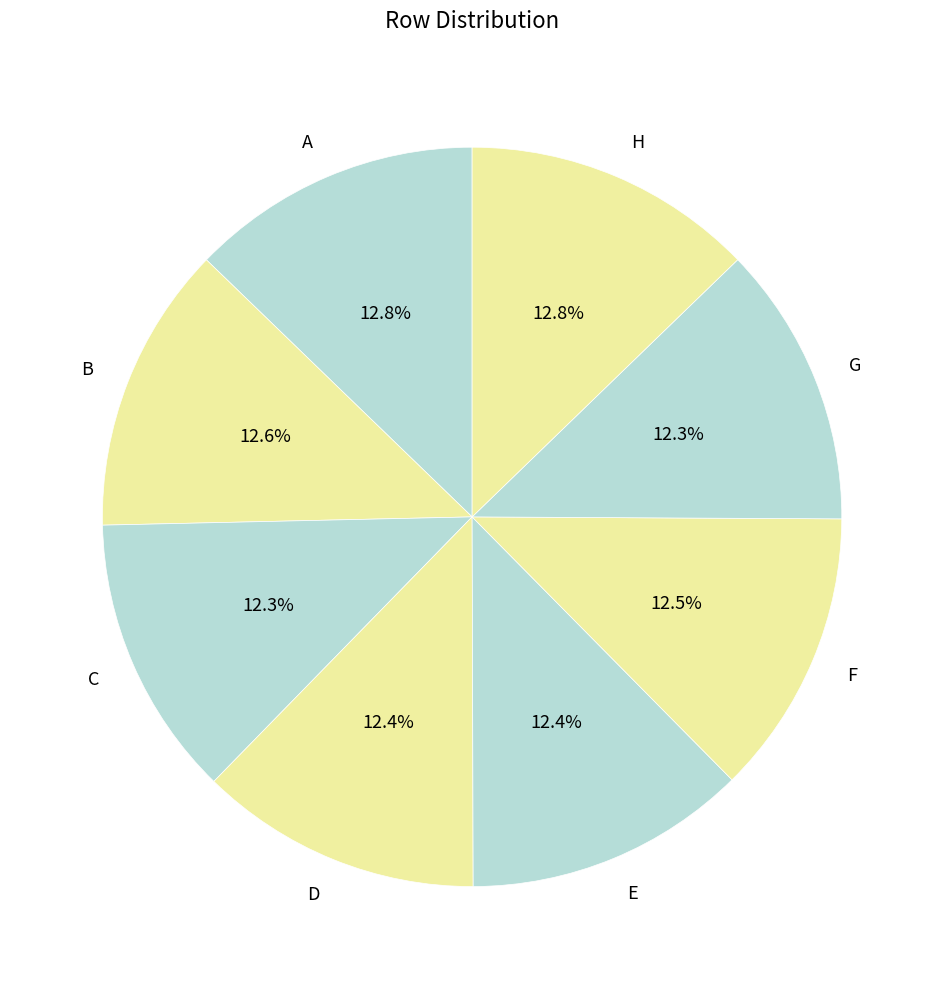

Does B account for over 50% of the chart?

No